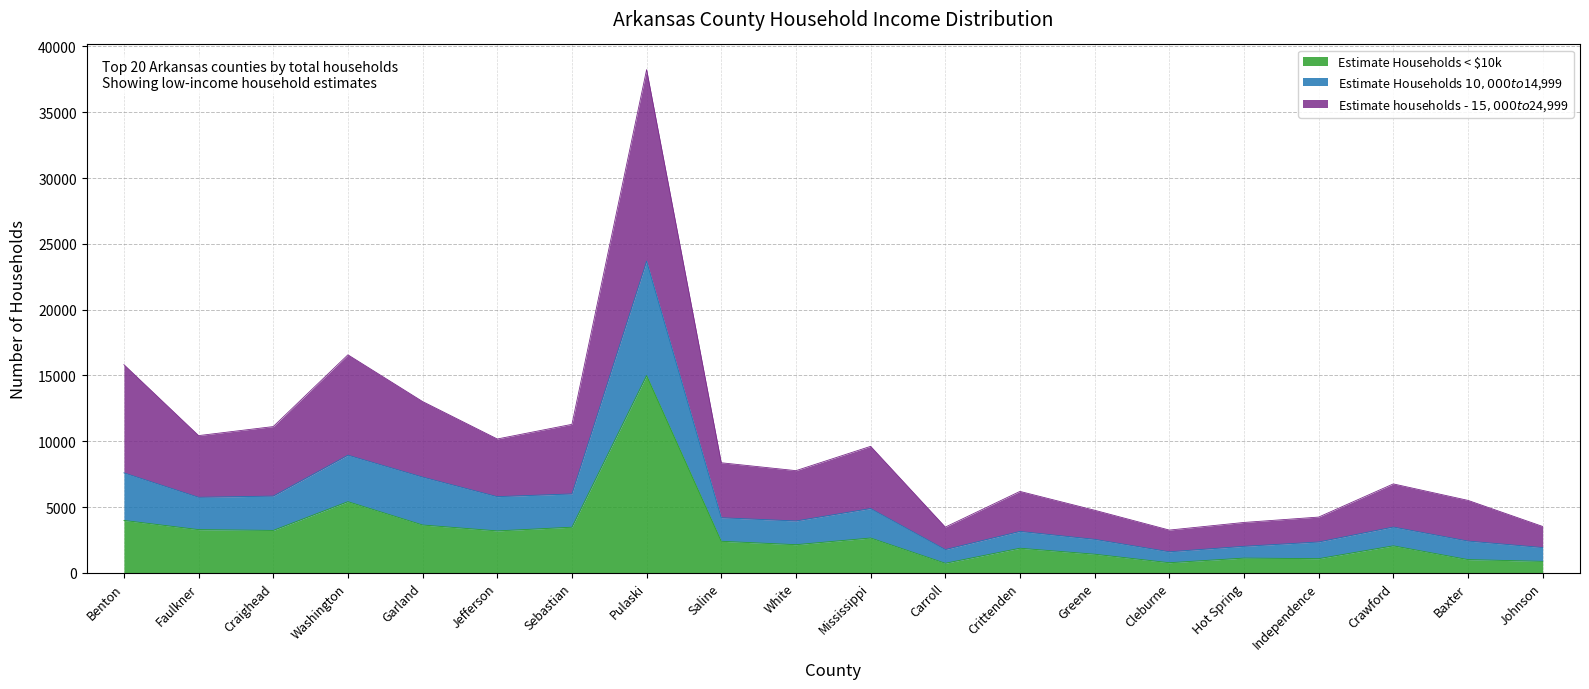

How many interior local peaks does the Estimate Households $10,000 to $14,999 series have?

5